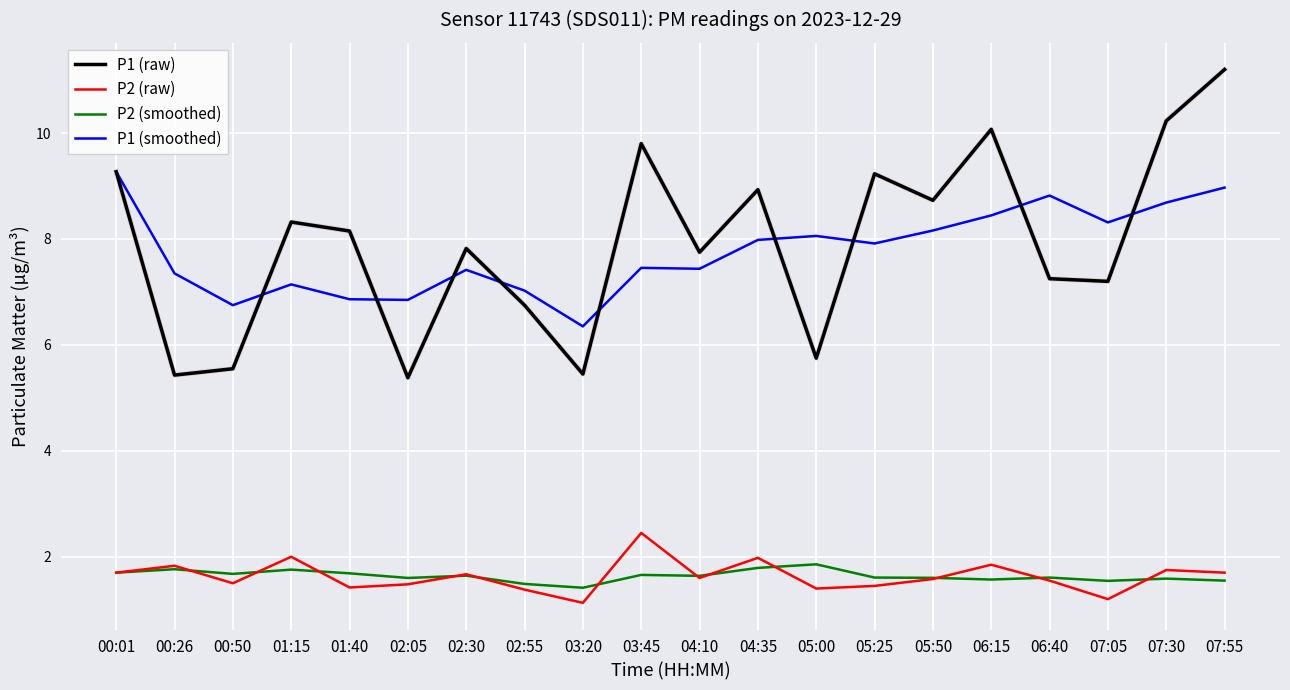

List the series in order of their peak value, lowest first.

P2 (smoothed), P2 (raw), P1 (smoothed), P1 (raw)